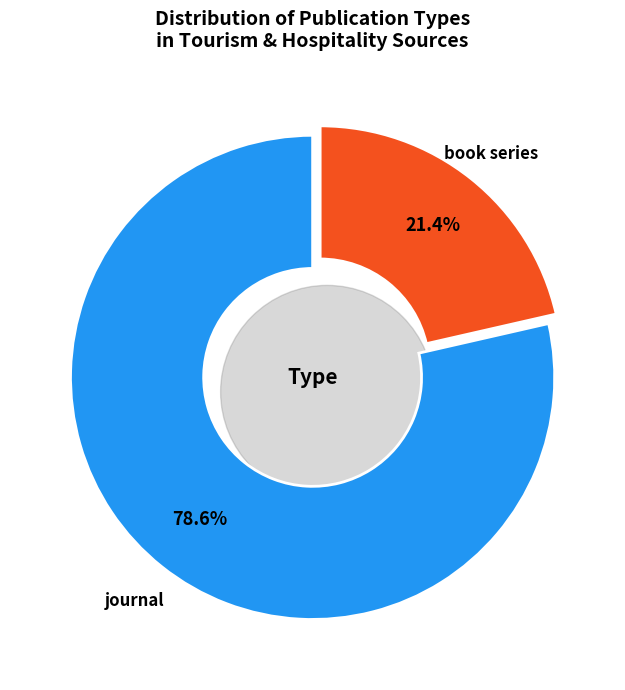

Is book series the majority of the pie?

No